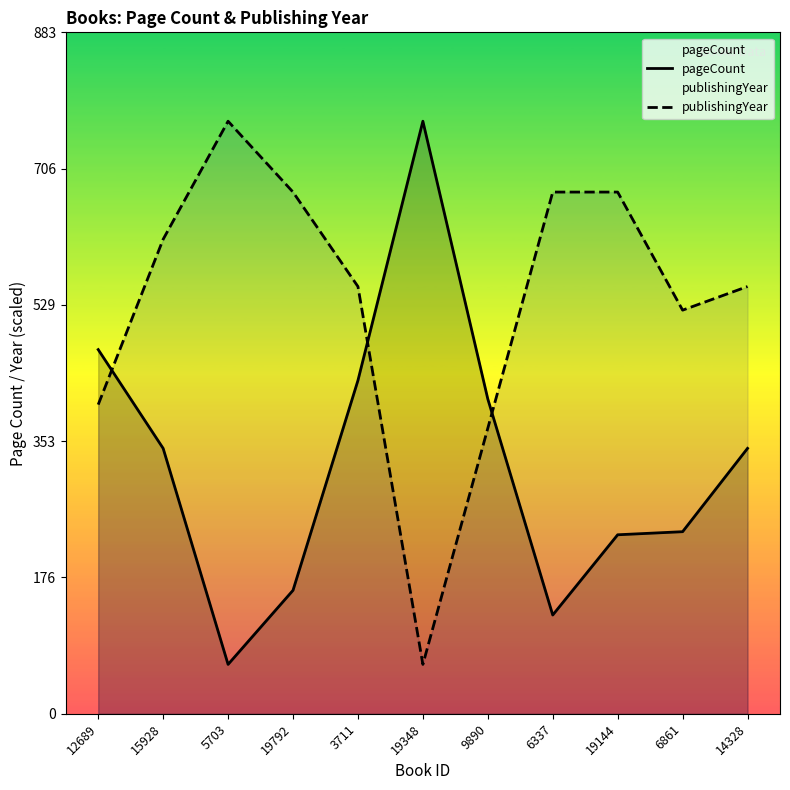

Reading right to left, list all the values displayed in this chart.

pageCount: 14328=344.0	6861=236.0	19144=232.0	6337=128.0	9890=408.0	19348=768.0	3711=432.0	19792=160.0	5703=64.0	15928=344.0	12689=472.0
publishingYear: 14328=553.7	6861=523.1	19144=676.2	6337=676.2	9890=370.1	19348=64.0	3711=553.7	19792=676.2	5703=768.0	15928=615.0	12689=400.7